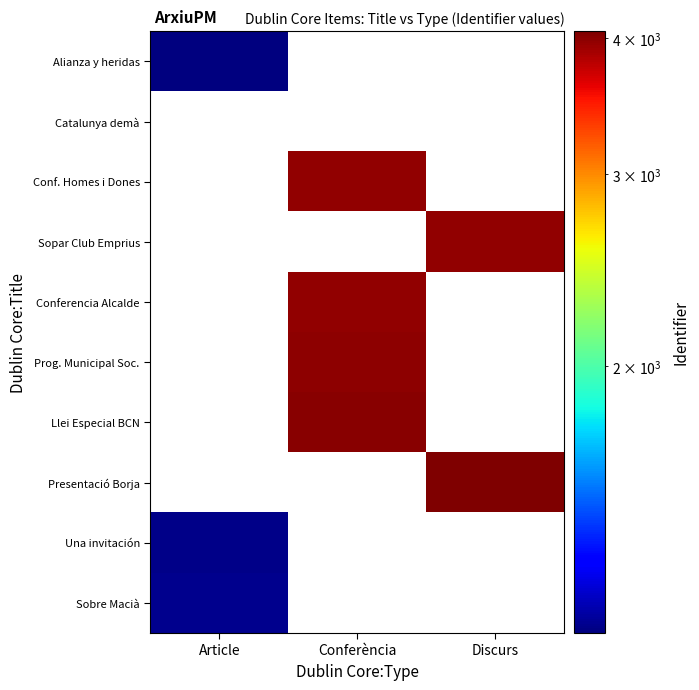

Which category has the lowest value across all series?

Article